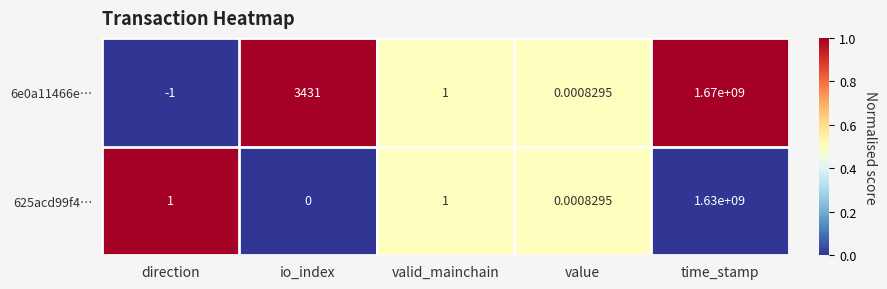

Is the value of 6e0a11466e… at value greater than the value of 625acd99f4… at io_index?

Yes